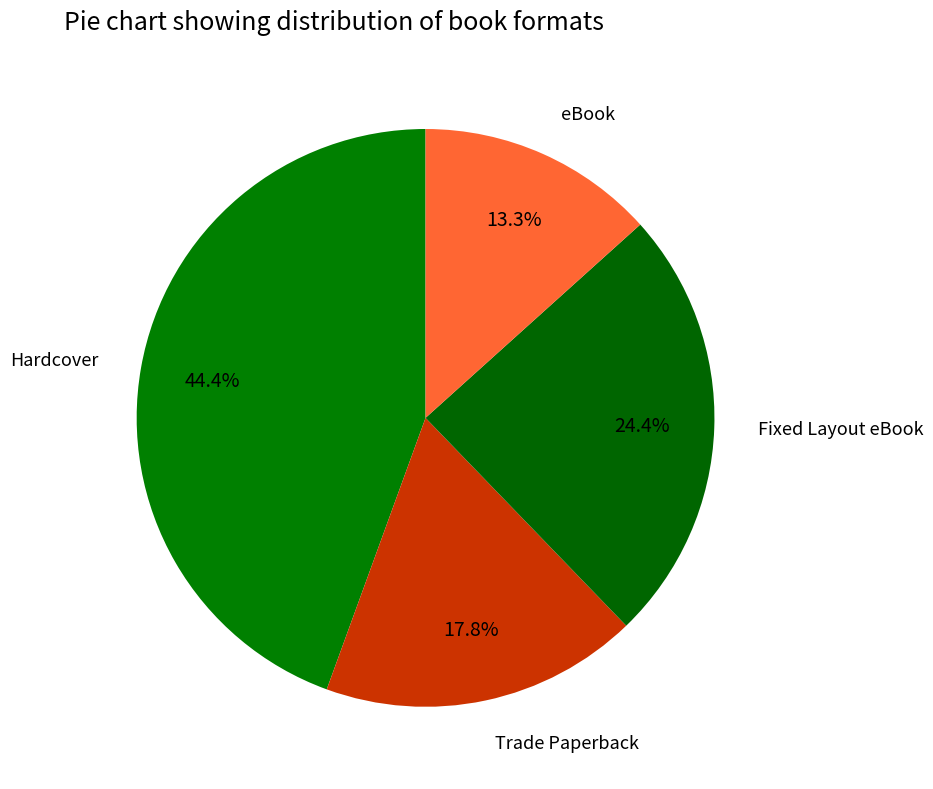

Which slice is the largest?

Hardcover